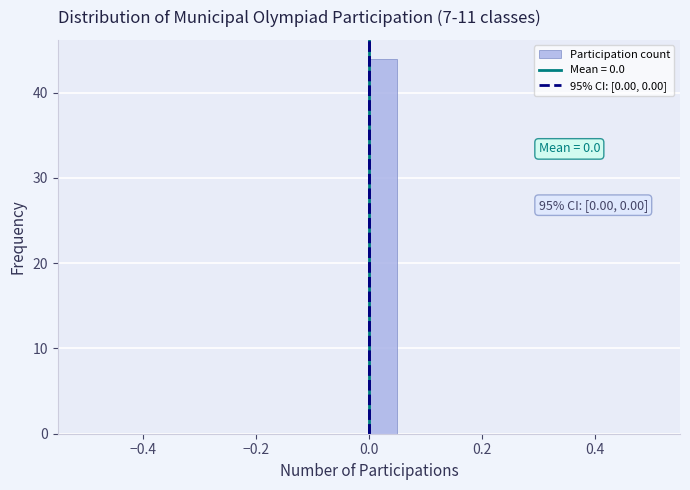

Read against the x-axis, roughly where is the centre of the tallest bar?

0.02